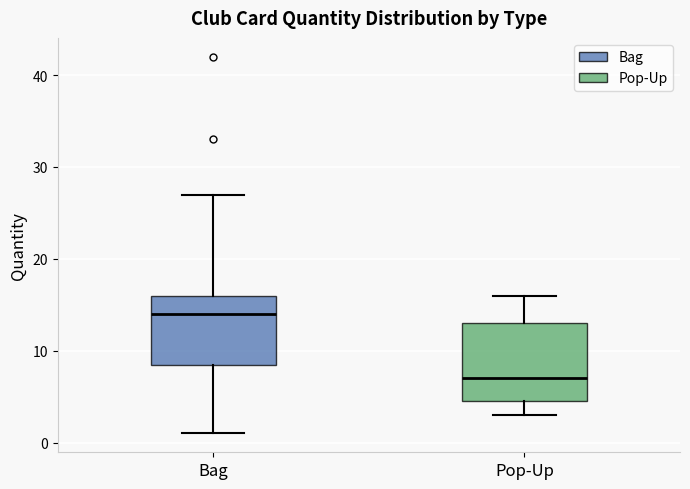

Comparing the boxes themselves (not the whiskers), which one is the tallest?

Pop-Up